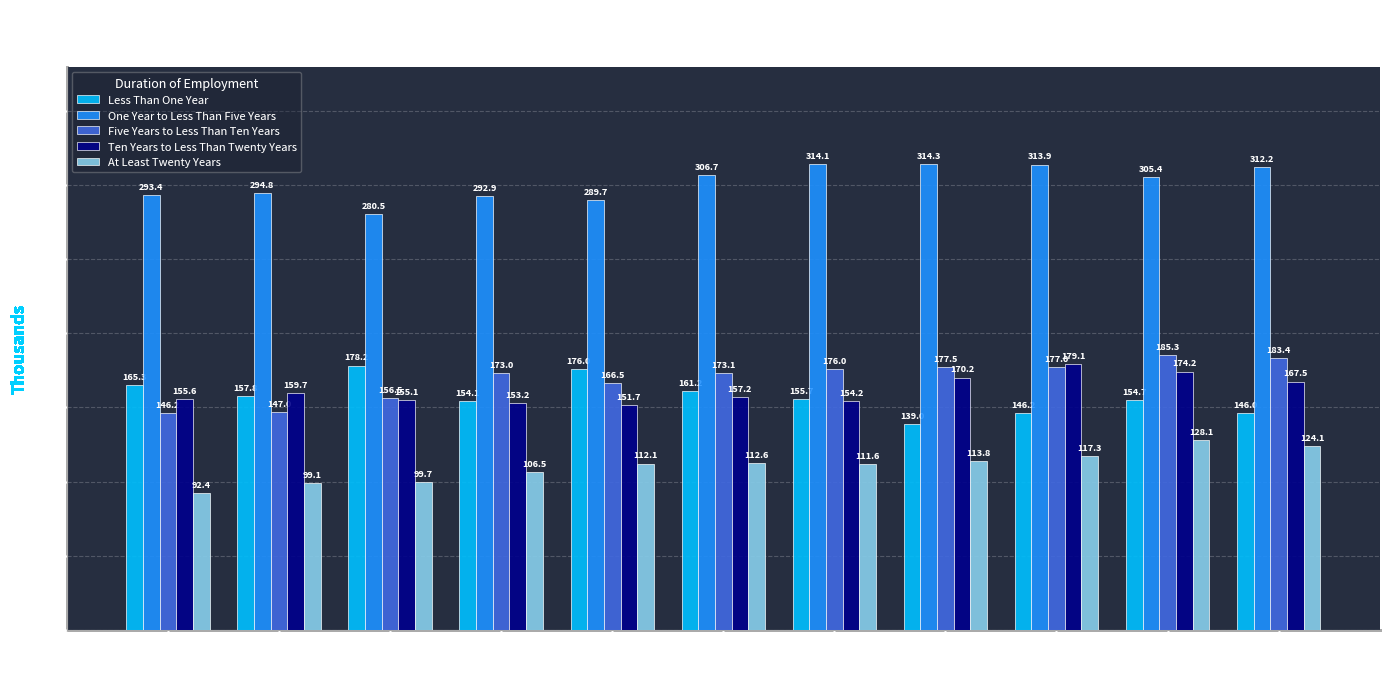

What is the spread (max minus min) of values at 2014?

177.6